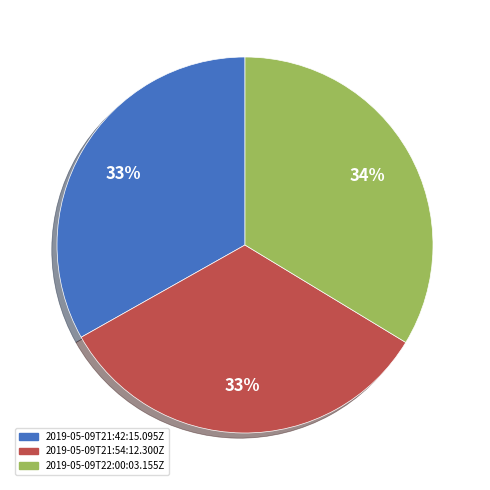

Which slice is the largest?

2019-05-09T22:00:03.155Z